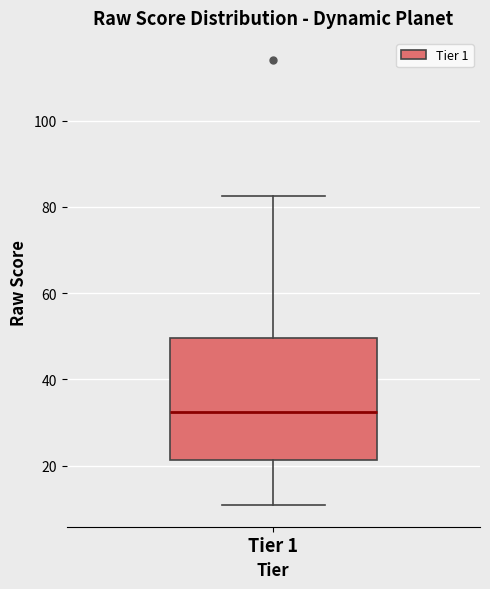

Read this box plot against the y-axis: the position of the median line, the range covered by the box, and the ends of both whiskers. The values are not printed on the chart, so give them approximately, as read against the axis.

median 32, box 22 to 50, whiskers 12 to 82